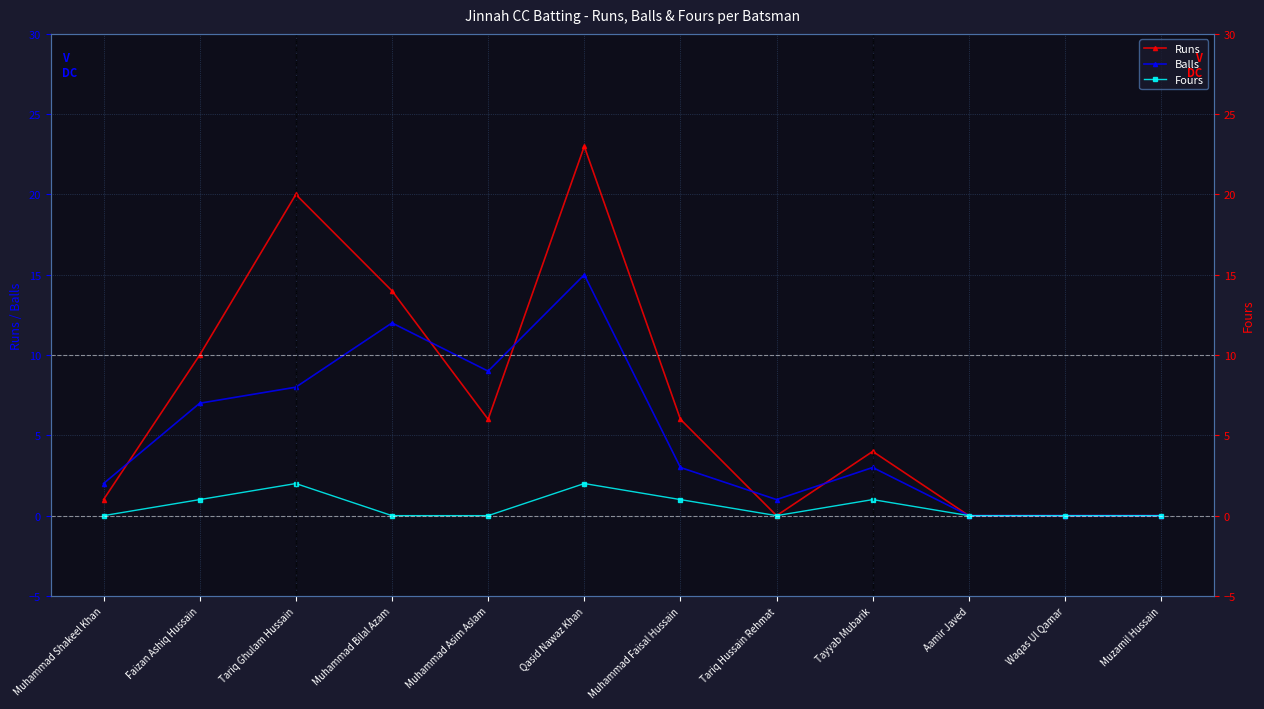

At which label does Runs first exceed 6?

Faizan Ashiq Hussain